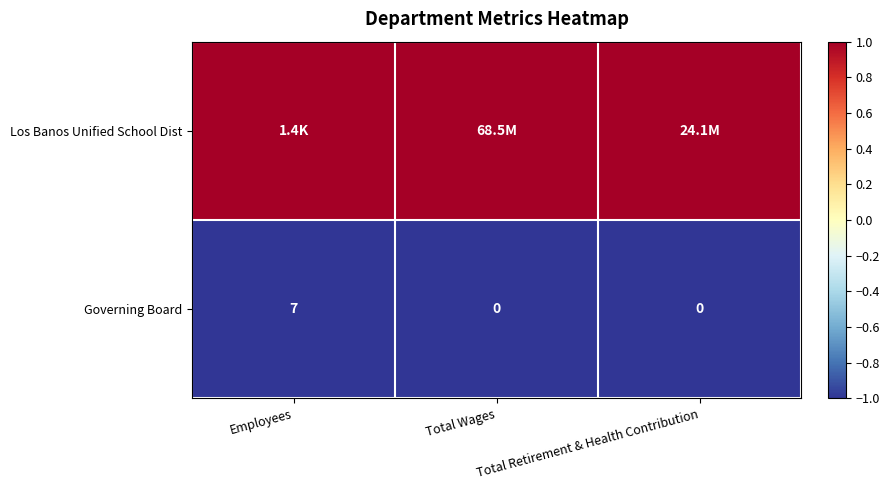

What is the sum of all Governing Board values?

7